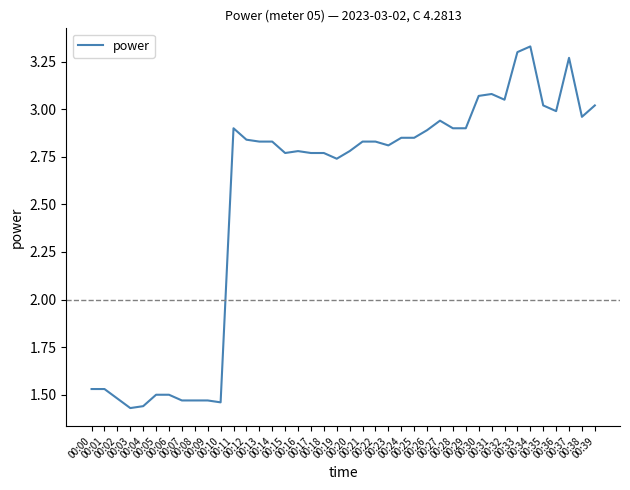

What is the difference between the maximum and minimum values?

1.9